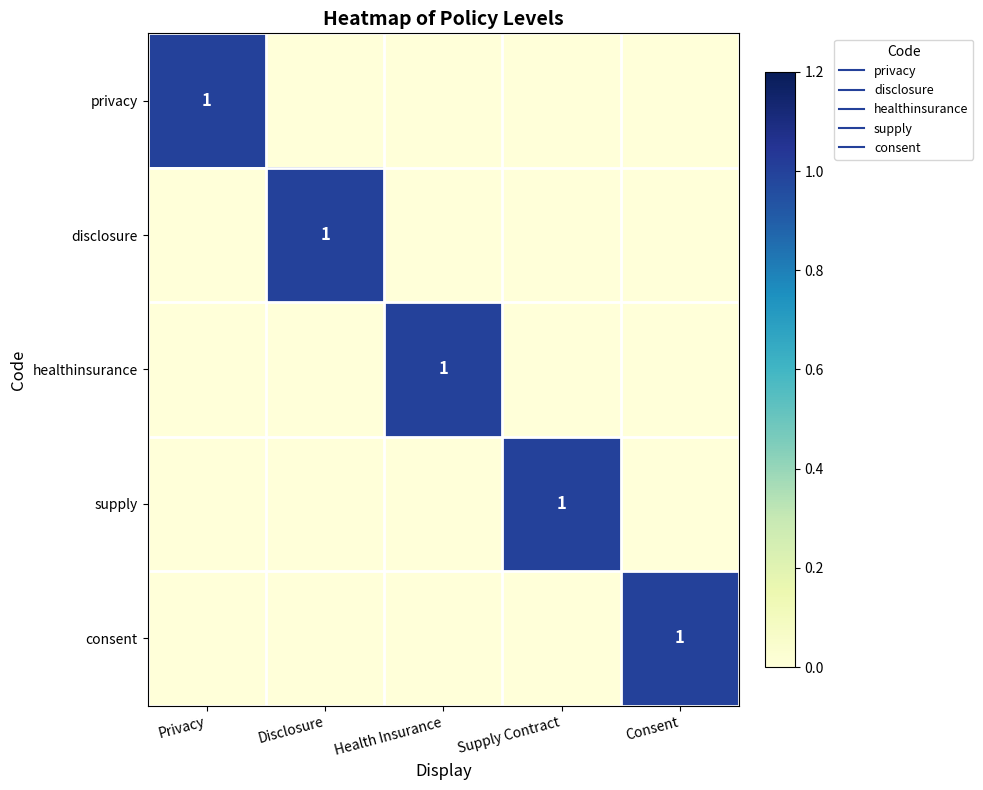

How many positive values does the disclosure series have?

1